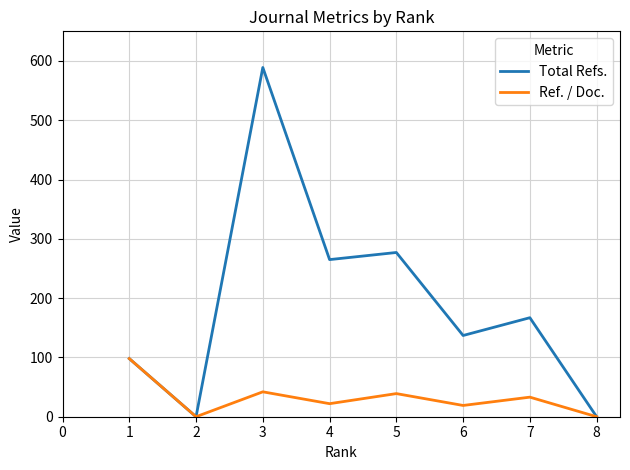

What is the spread (max minus min) of values at 7?

134